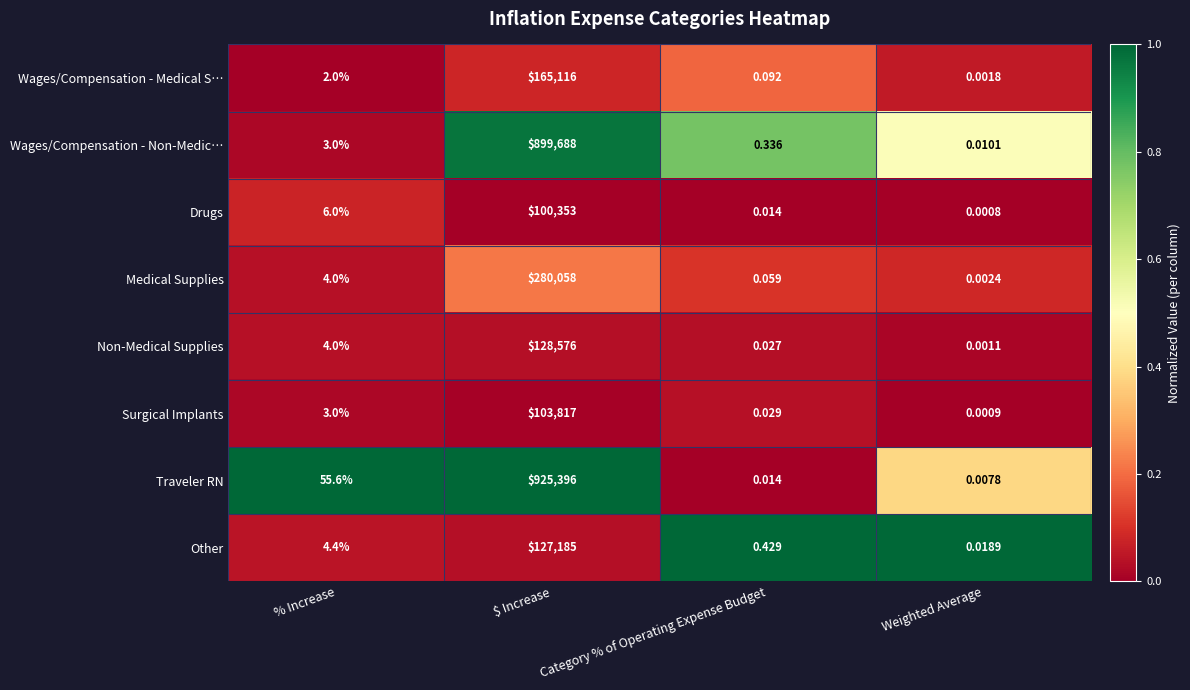

Between % Increase and Weighted Average, which series saw the biggest shift?

Traveler RN